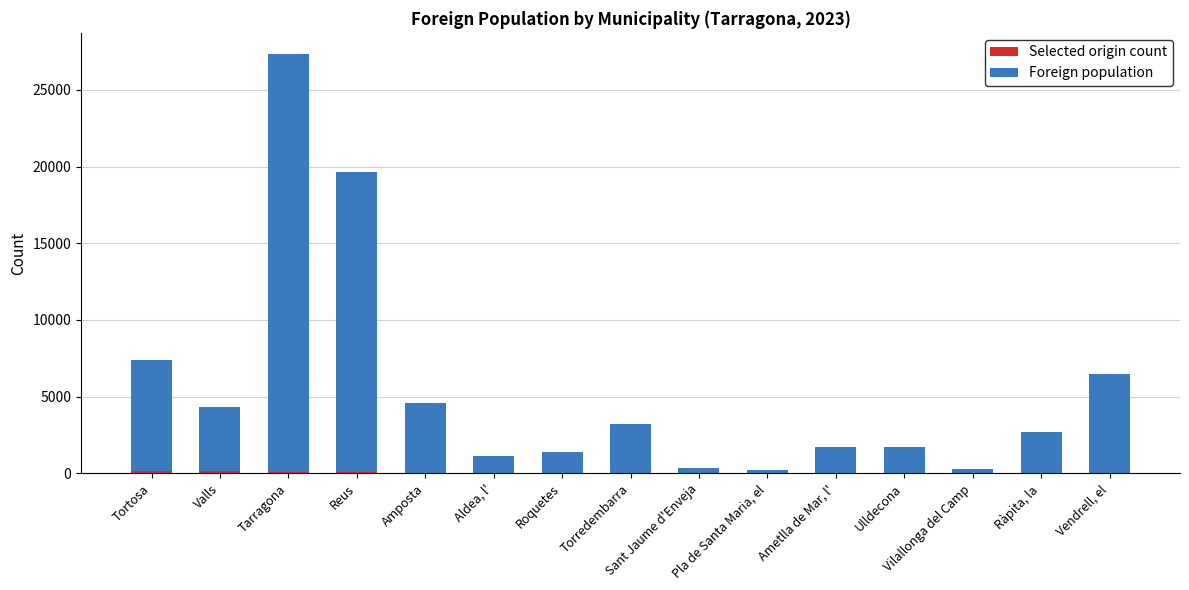

At which label is Selected origin count closest to 93?

Tarragona